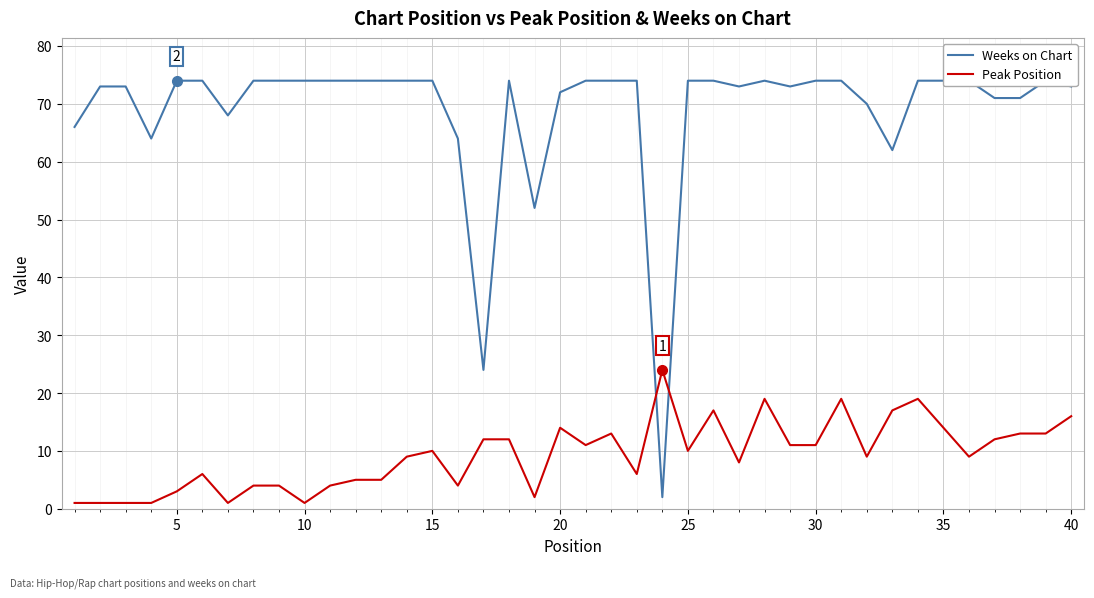

Which series has the largest range (max minus min)?

Weeks on Chart